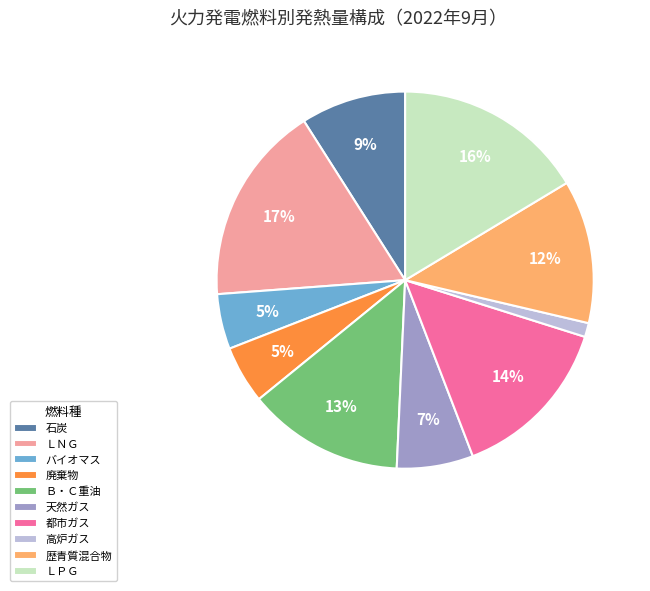

True or false: 廃棄物 accounts for 18% of the total.

False